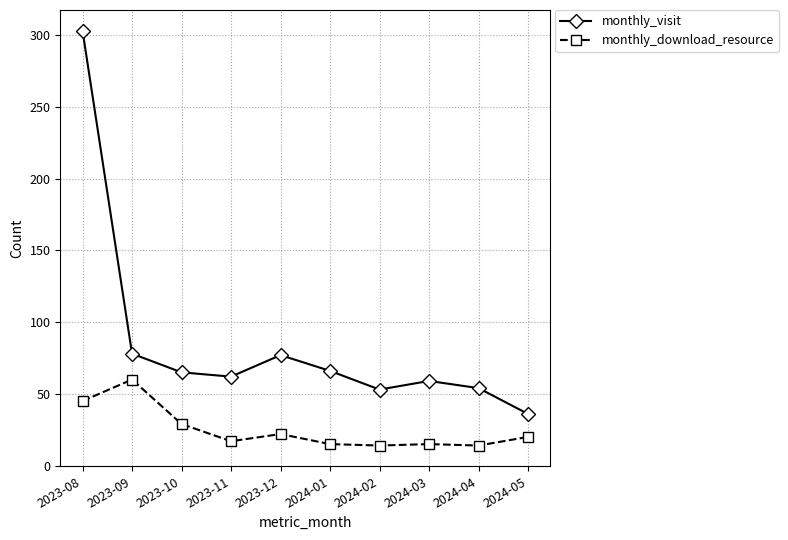

True or false: monthly_visit and monthly_download_resource intersect in this chart.

False